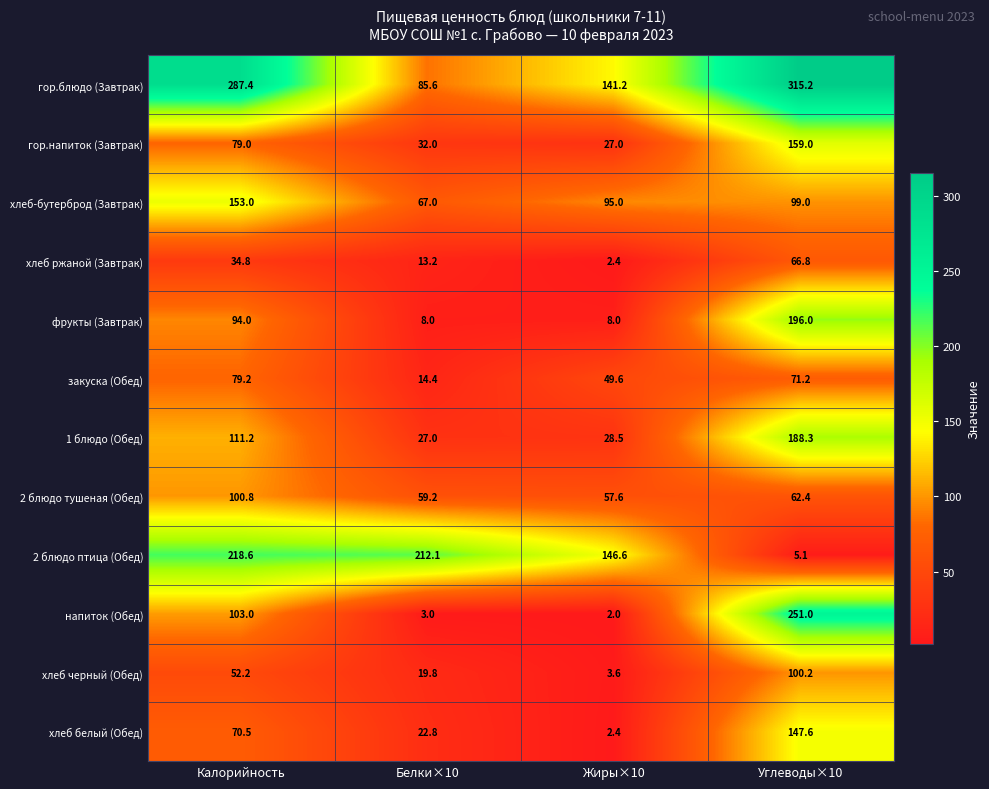

Which label corresponds to the largest value in the chart?

Углеводы×10